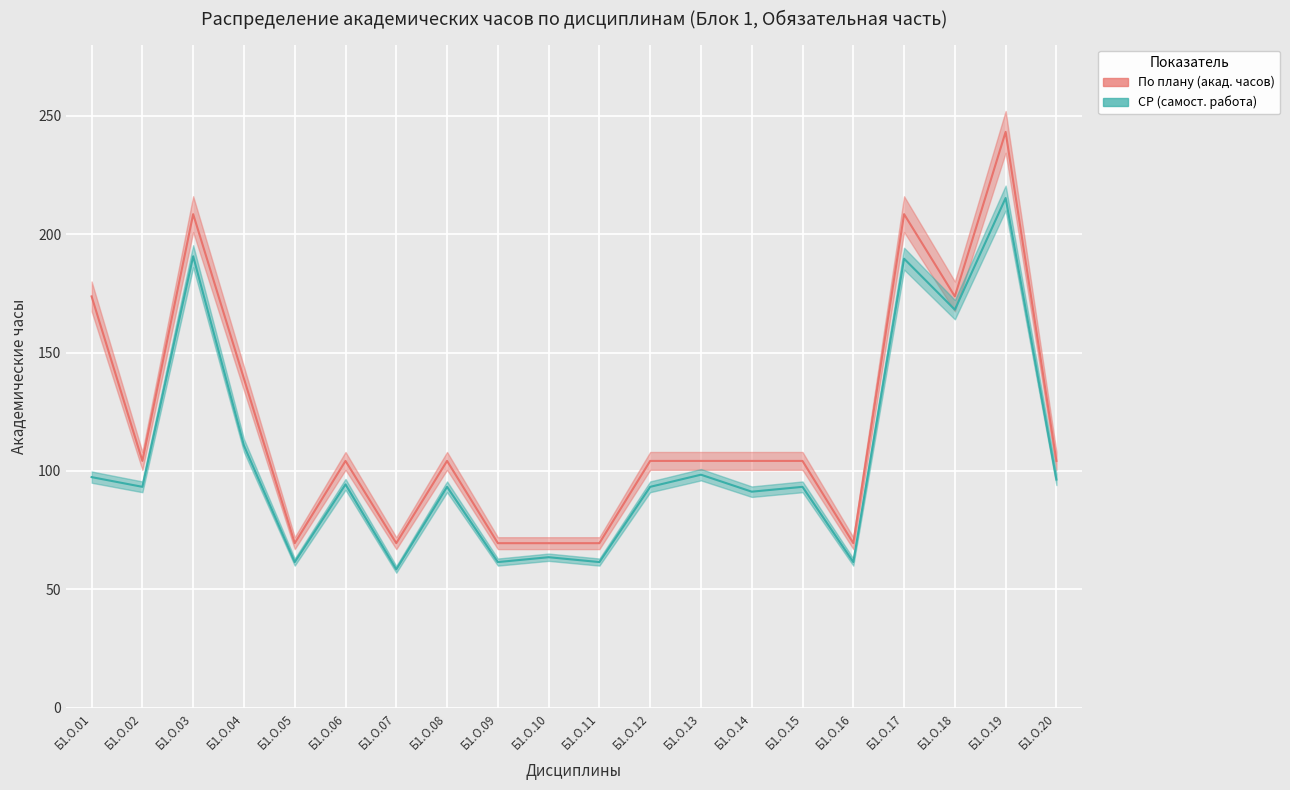

What is the approximate value of СР (самост. работа) at Б1.О.18?

168.1